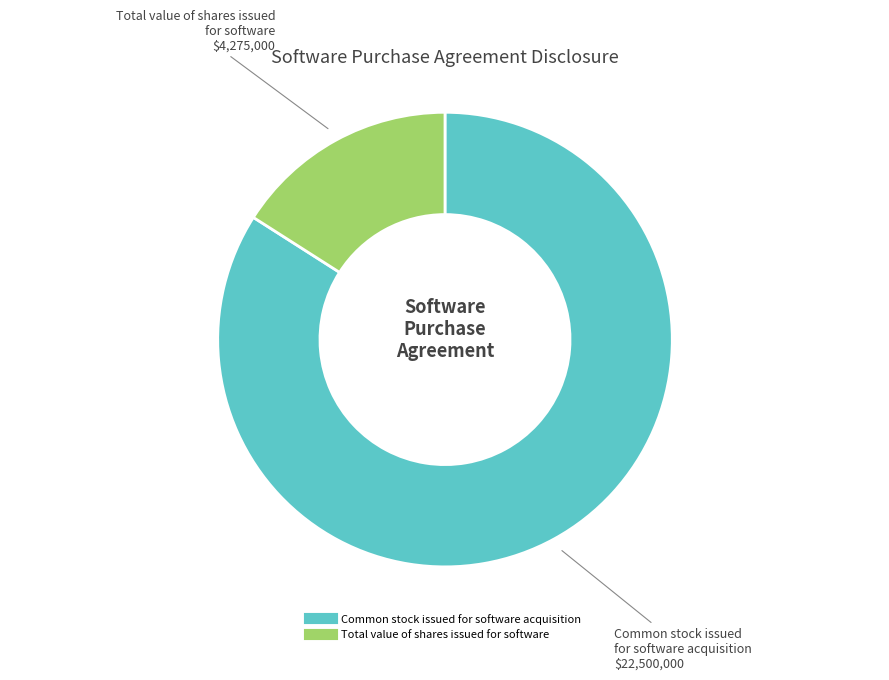

Which has a higher value, Total value of shares issued for software or Common stock issued for software acquisition?

Common stock issued for software acquisition